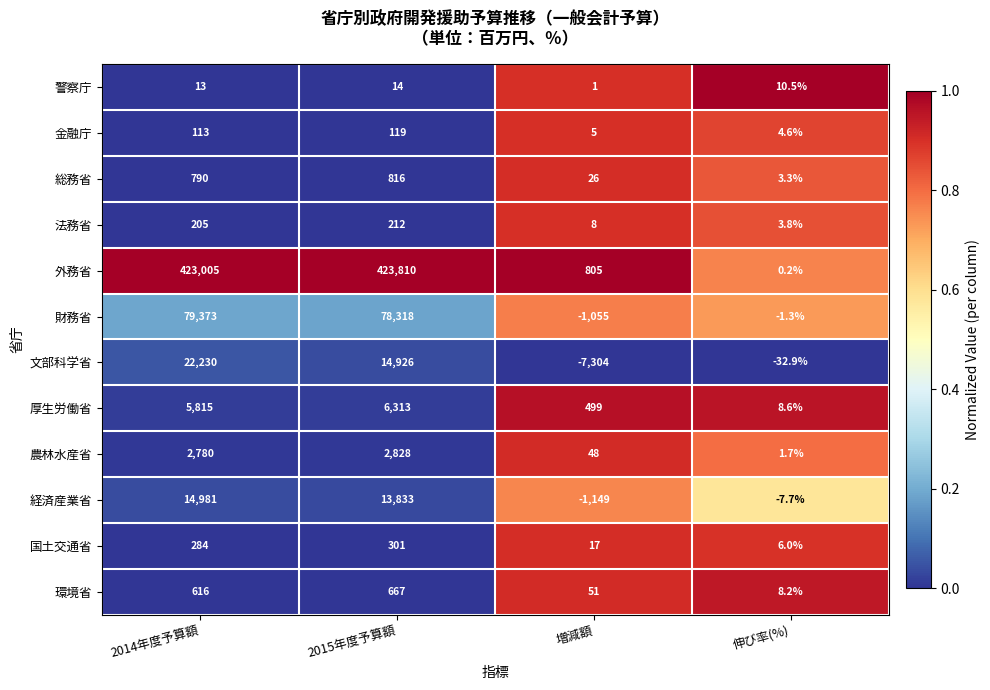

The 経済産業省 series shows 14981.0 at 2014年度予算額. True or false?

True